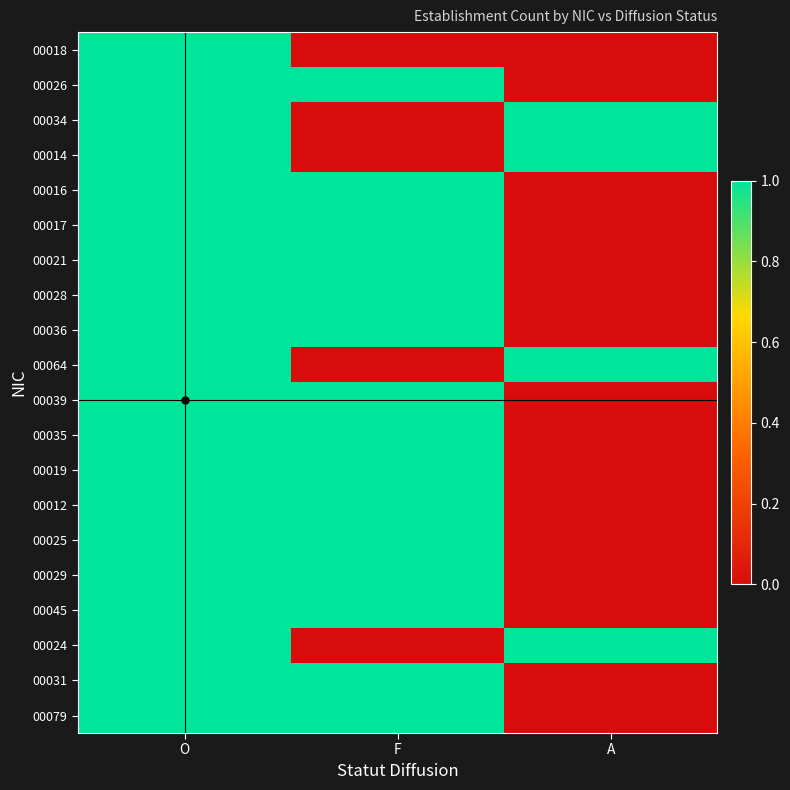

Reading right to left, extract all data points from this chart.

00018: A=0	F=0	O=1
00026: A=0	F=1	O=1
00034: A=1	F=0	O=1
00014: A=1	F=0	O=1
00016: A=0	F=1	O=1
00017: A=0	F=1	O=1
00021: A=0	F=1	O=1
00028: A=0	F=1	O=1
00036: A=0	F=1	O=1
00064: A=1	F=0	O=1
00039: A=0	F=1	O=1
00035: A=0	F=1	O=1
00019: A=0	F=1	O=1
00012: A=0	F=1	O=1
00025: A=0	F=1	O=1
00029: A=0	F=1	O=1
00045: A=0	F=1	O=1
00024: A=1	F=0	O=1
00031: A=0	F=1	O=1
00079: A=0	F=1	O=1